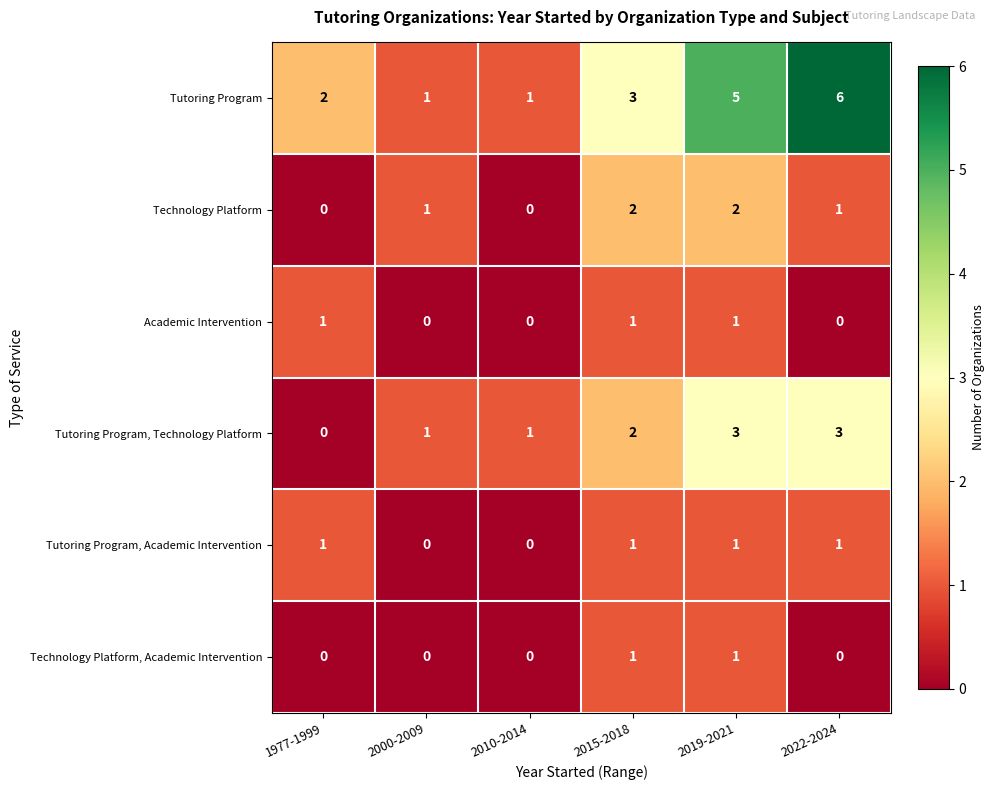

What is the average value of the Tutoring Program series?

3